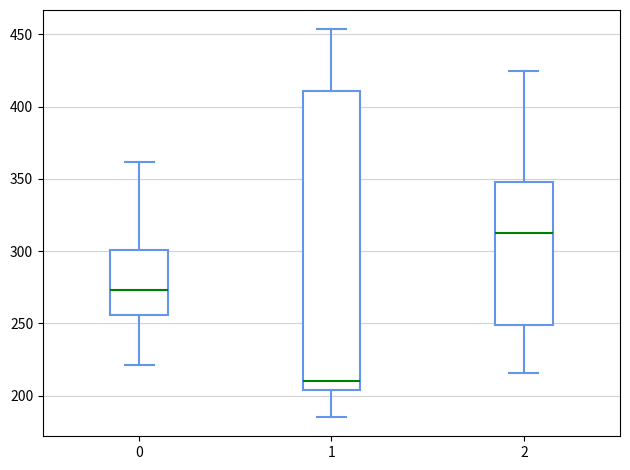

Which box has the highest median line?

2